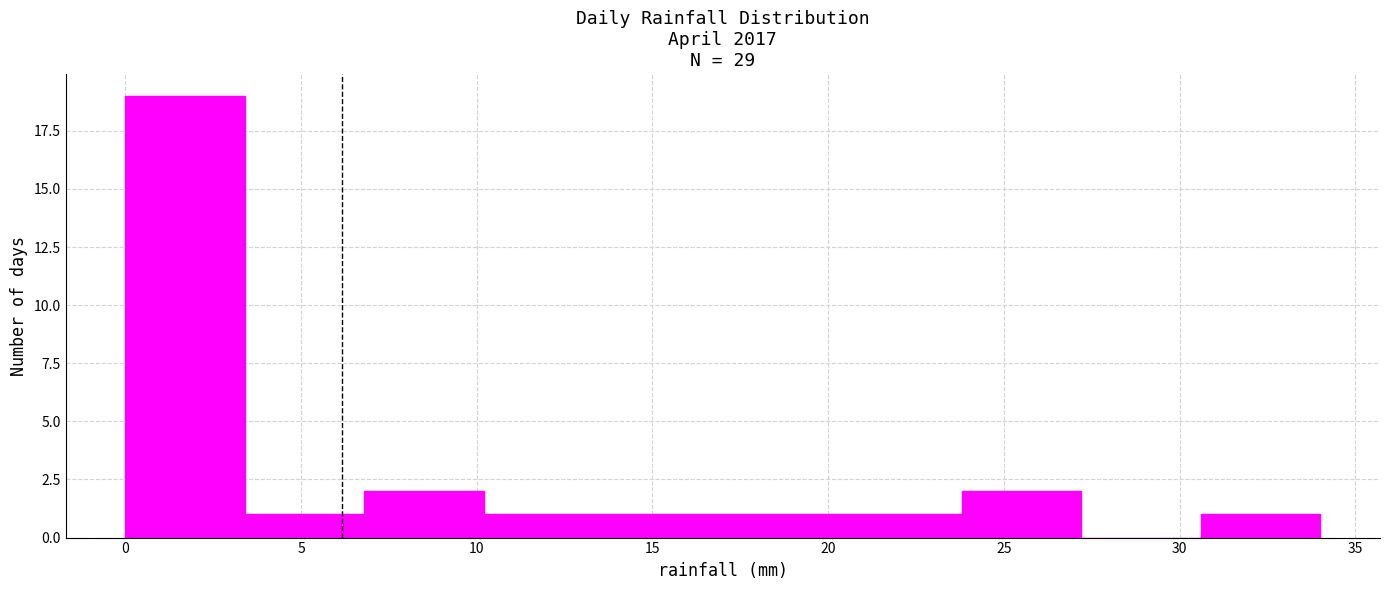

What is the height of the bar covering 0.0 to 3.4 on the x-axis? Neither the bar edges nor the heights are printed on the chart, so give them approximately, as read against the axes.

19